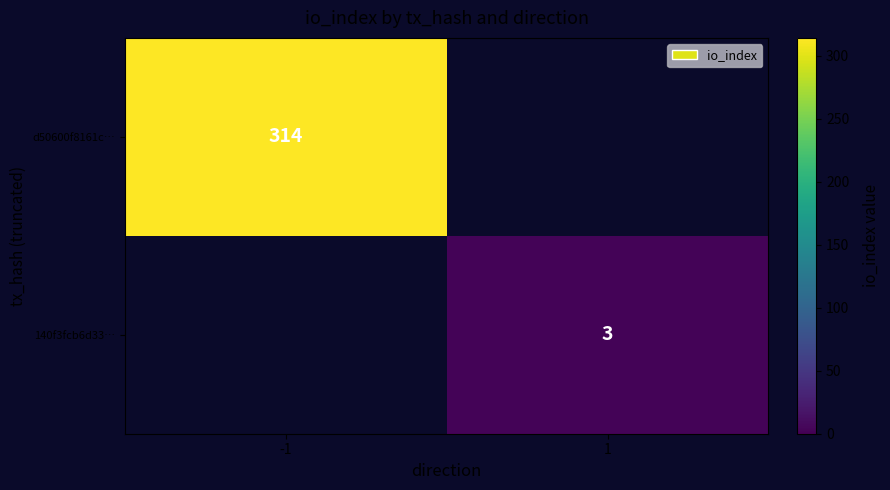

True or false: d50600f8161c… has a value of 314 at -1.

True